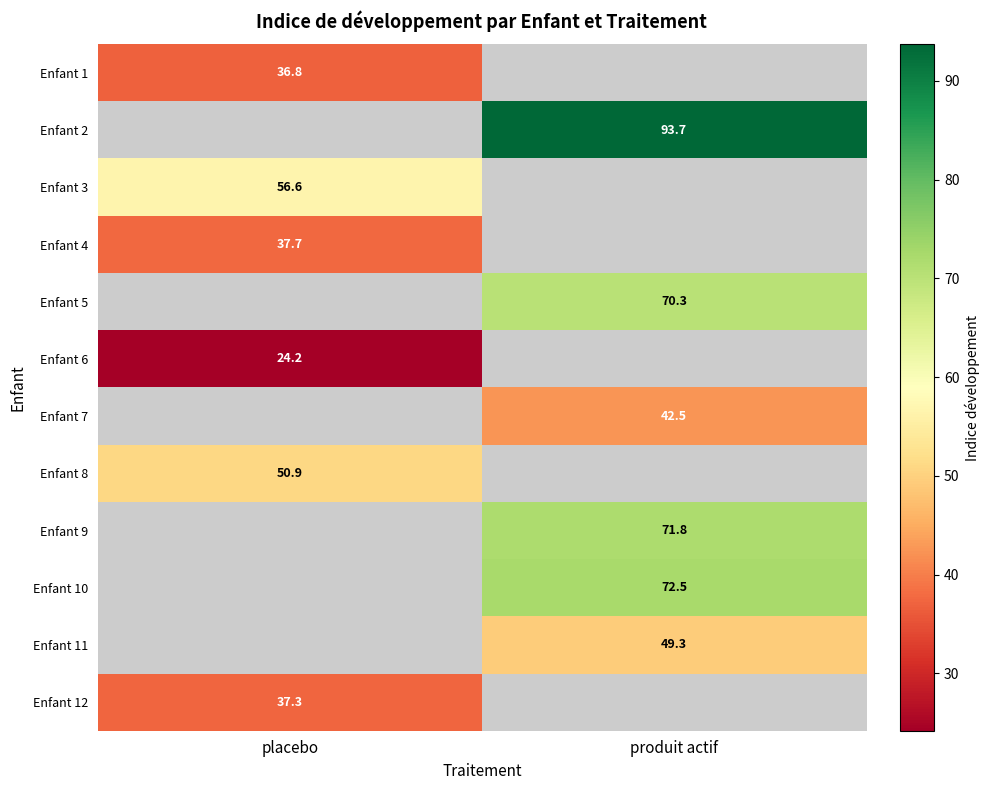

Is the value of Enfant 2 at produit actif greater than the value of Enfant 10 at produit actif?

Yes